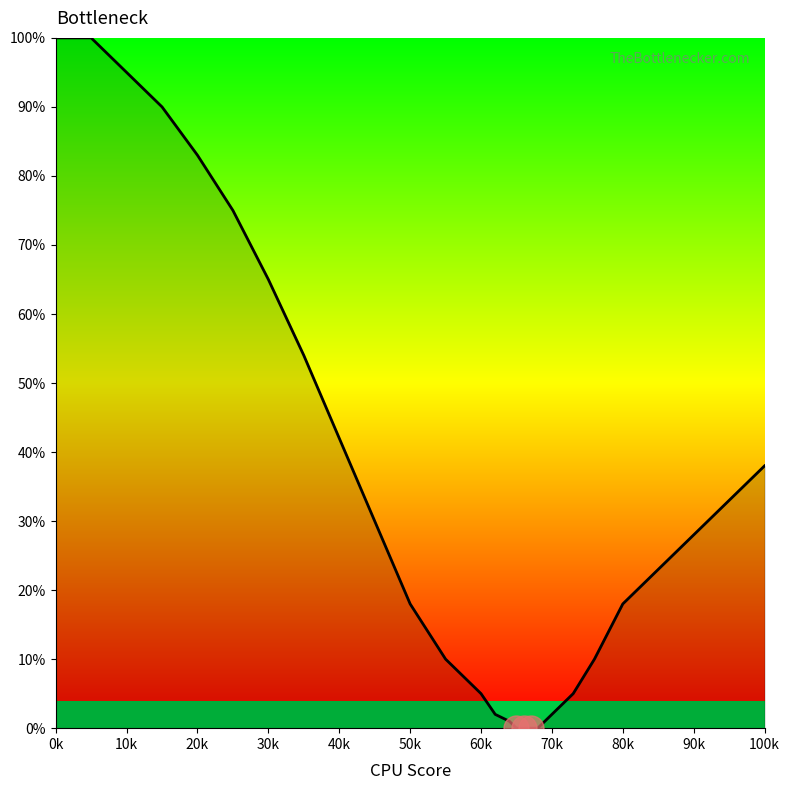

Reading left to right, extract all data points from this chart.

100	100	95	90	83	75	65	54	42	30	18	10	5	2	1	0	0	0	0	2	5	10	18	28	38